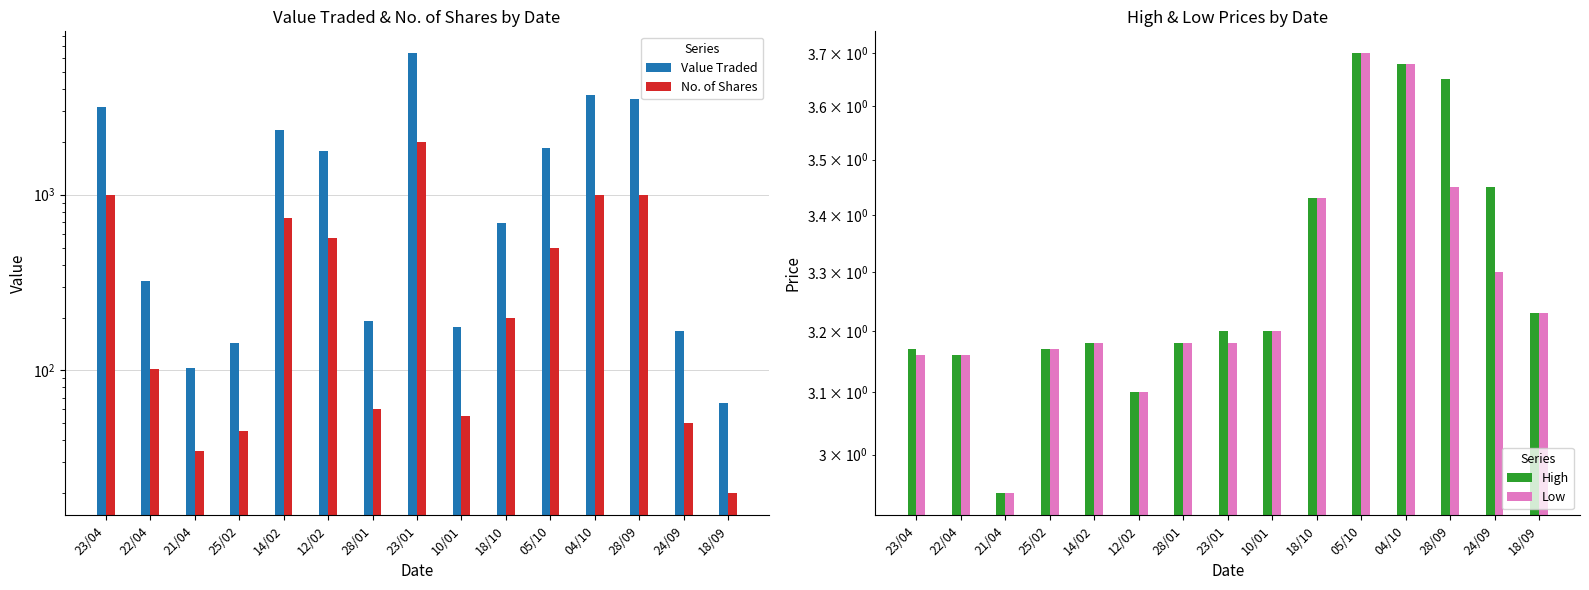

Reading left to right, list all the values displayed in this chart.

Value Traded: 3169.0	322.0	103.0	143.0	2337.0	1767.0	191.0	6370.0	176.0	686.0	1850.0	3680.0	3517.0	168.0	65.0
No. of Shares: 1000.0	102.0	35.0	45.0	735.0	570.0	60.0	2000.0	55.0	200.0	500.0	1000.0	1000.0	50.0	20.0
High: 3.2	3.2	2.9	3.2	3.2	3.1	3.2	3.2	3.2	3.4	3.7	3.7	3.6	3.5	3.2
Low: 3.2	3.2	2.9	3.2	3.2	3.1	3.2	3.2	3.2	3.4	3.7	3.7	3.5	3.3	3.2